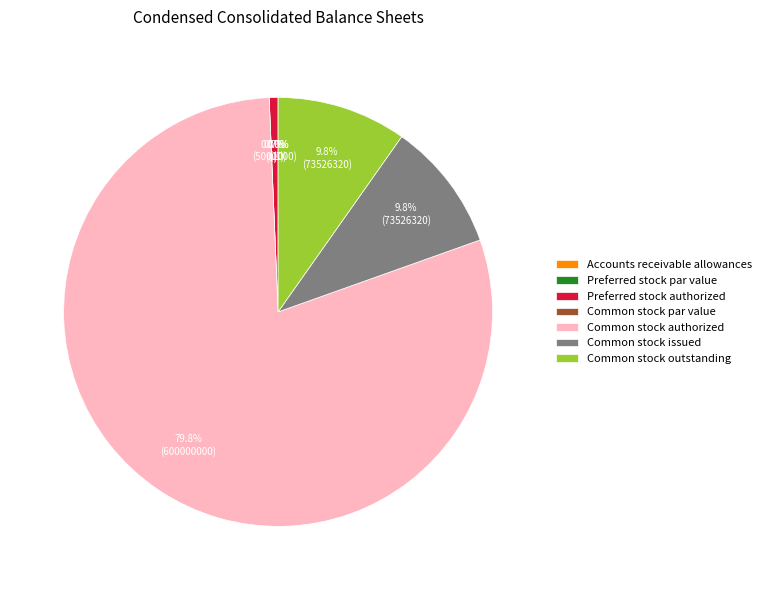

Which category has the biggest portion of the pie?

Common stock authorized